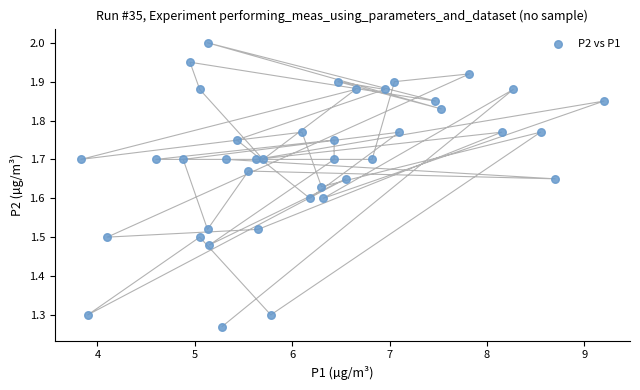

What is the range of X values (max minus min)?

5.4